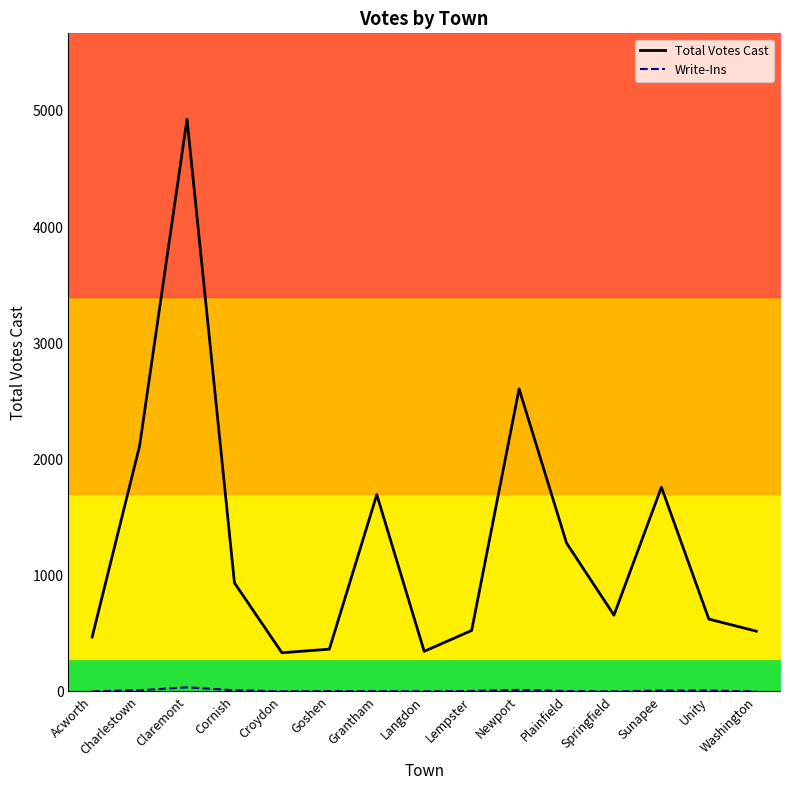

True or false: Total Votes Cast and Write-Ins cross at least once.

False